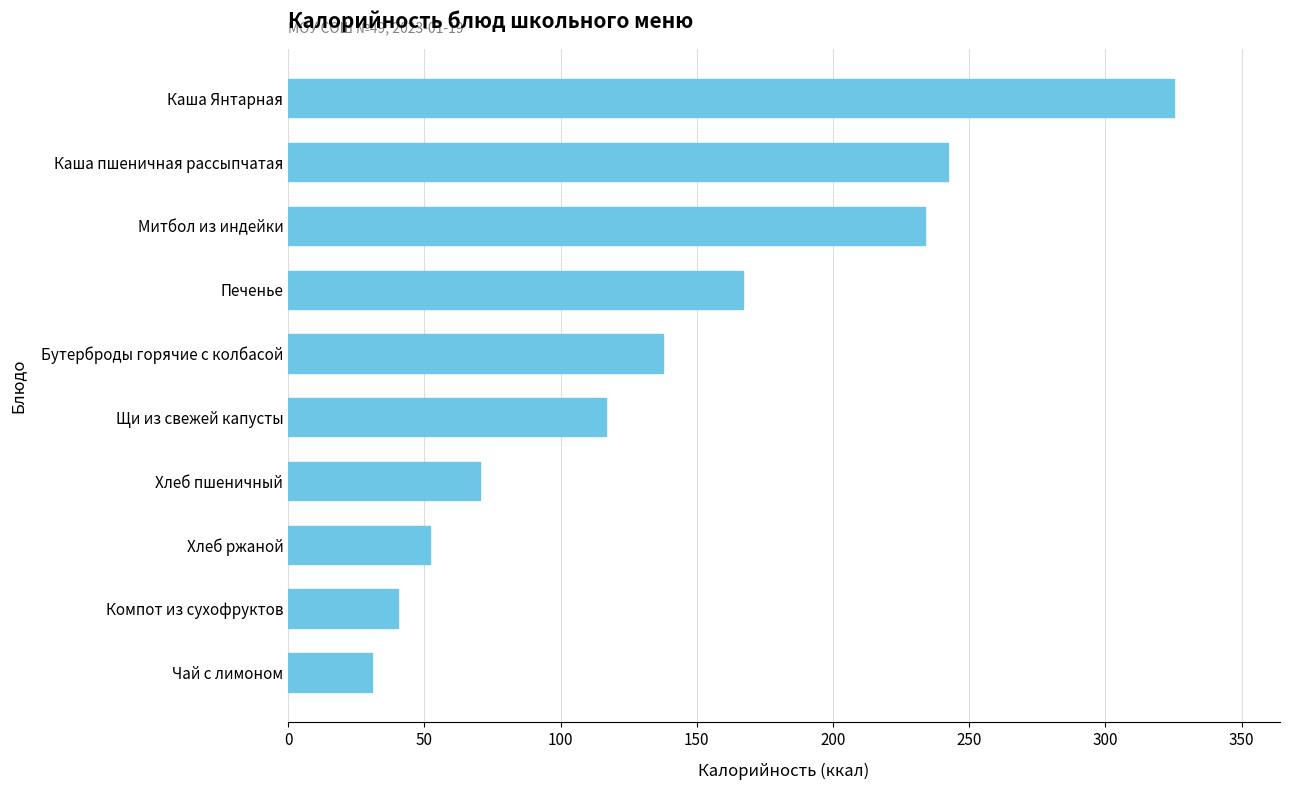

How many data points are less than 137?

5